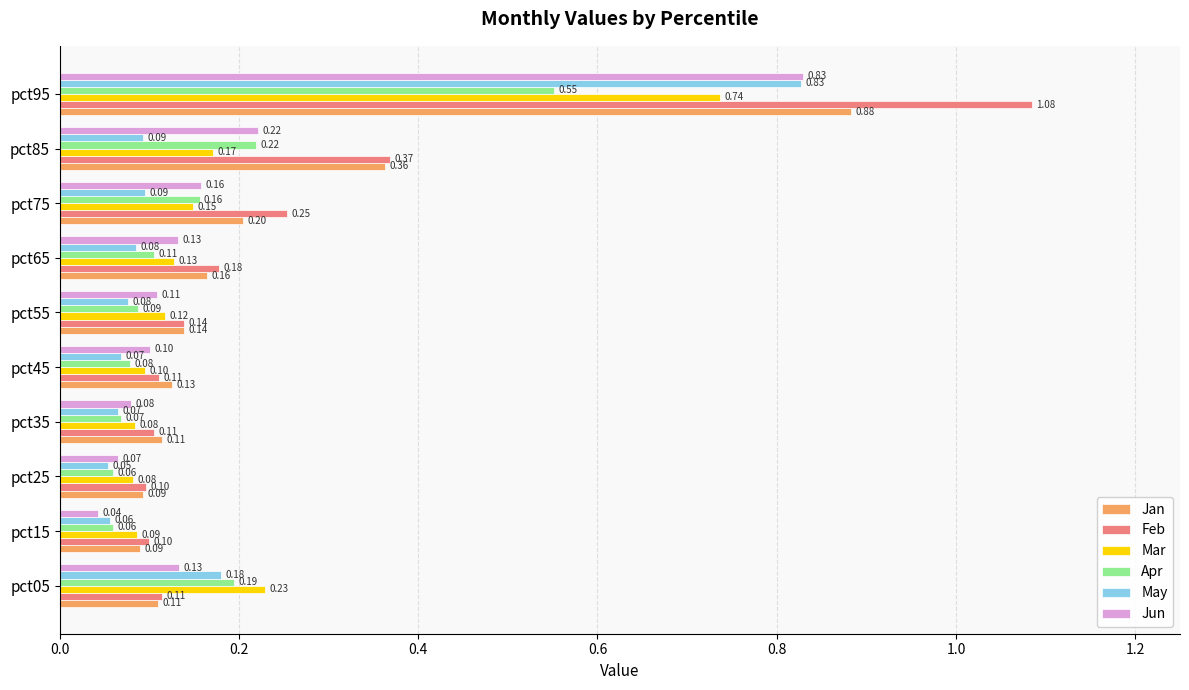

What is the sum of all May values?

1.6